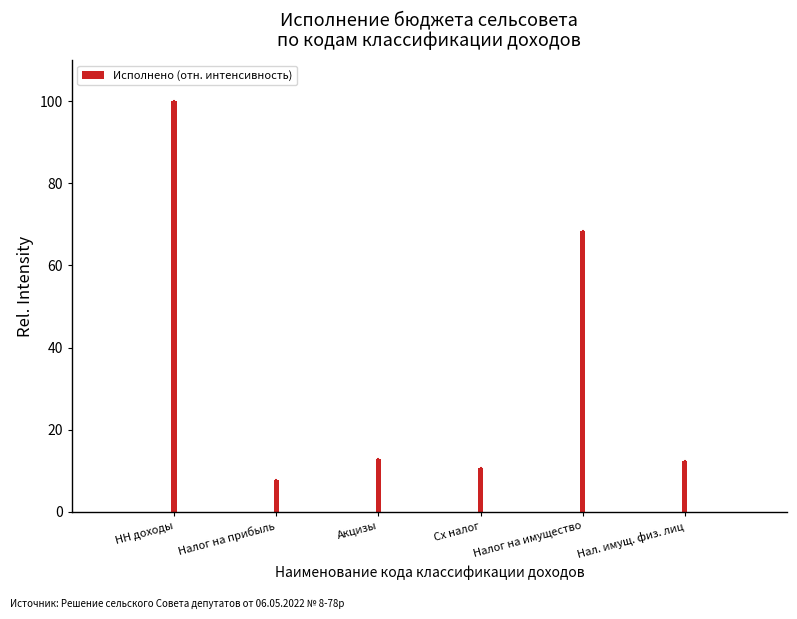

Approximately how many times larger is the value at Сх налог compared to Нал. имущ. физ. лиц?

0.9